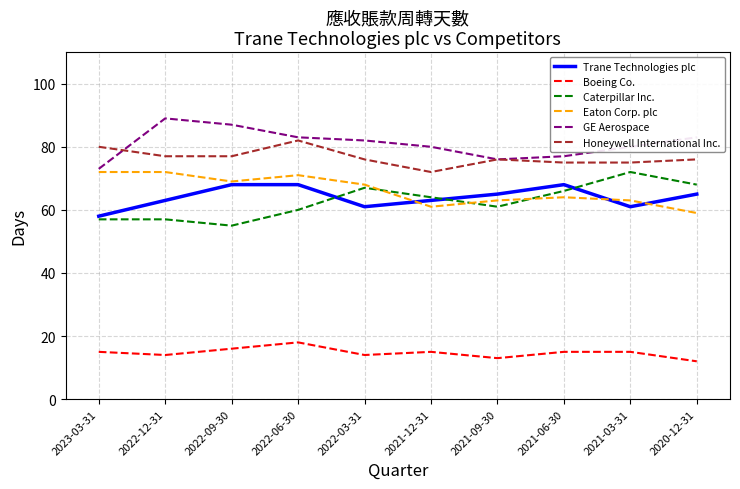

At 2021-06-30, list the series in order from smallest to largest.

Boeing Co., Eaton Corp. plc, Caterpillar Inc., Trane Technologies plc, Honeywell International Inc., GE Aerospace